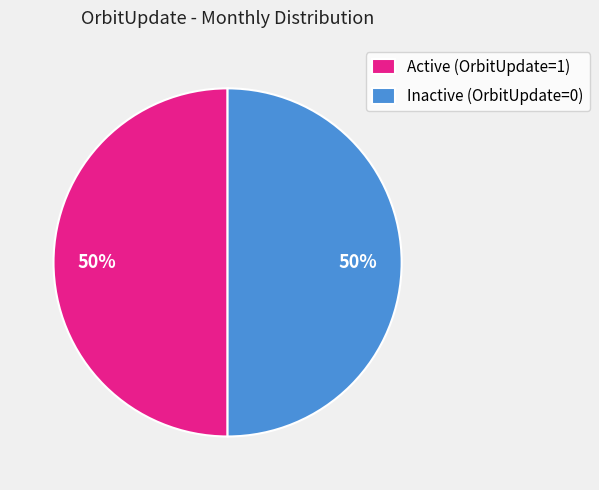

Count the number of slices in the pie.

2